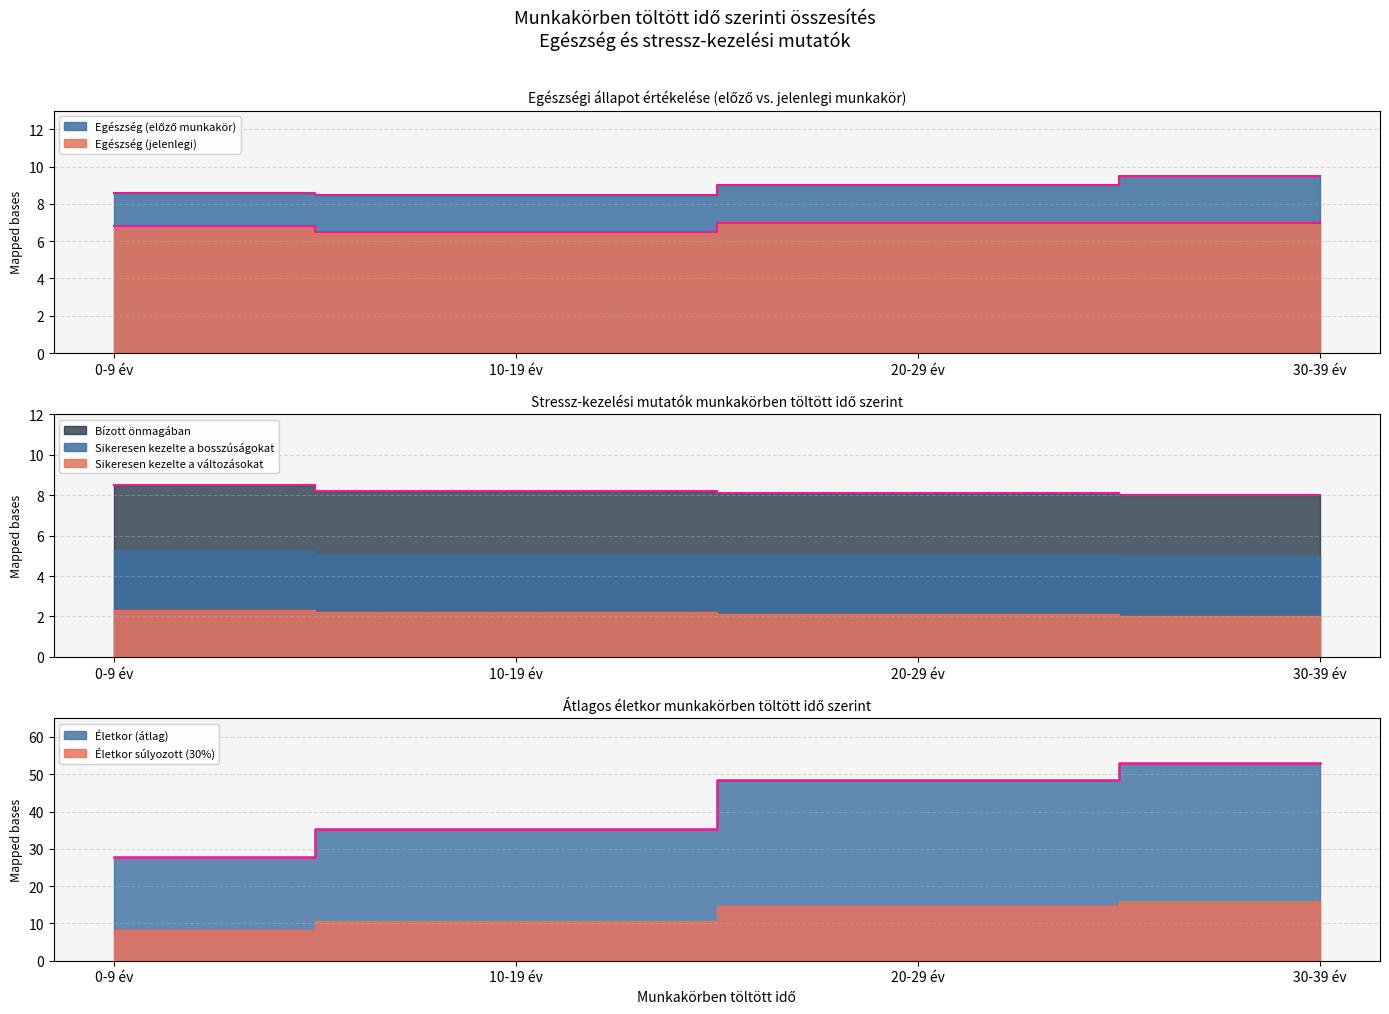

True or false: Életkor (átlag) has a value of 53.0 at 30-39 év.

True